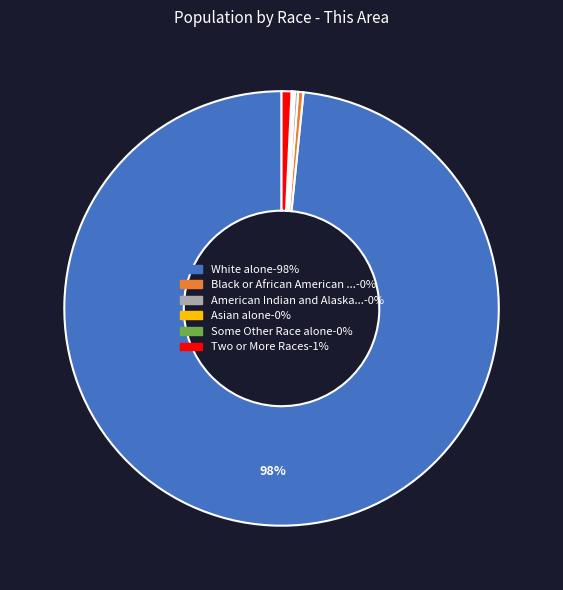

Is there a majority slice in this chart?

Yes